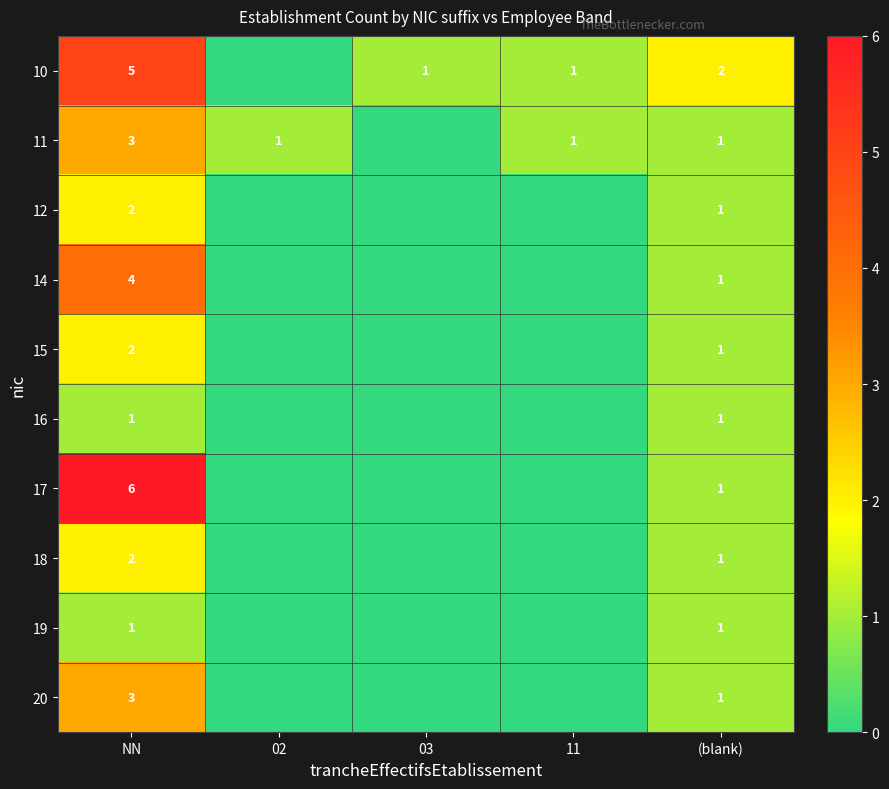

The value of 12 at NN is 2. True or false?

True